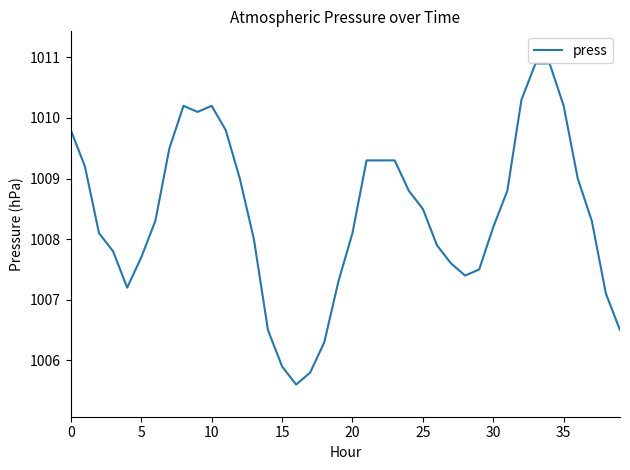

Reading left to right, extract all data points from this chart.

1009.8	1009.2	1008.1	1007.8	1007.2	1007.7	1008.3	1009.5	1010.2	1010.1	1010.2	1009.8	1009.0	1008.0	1006.5	1005.9	1005.6	1005.8	1006.3	1007.3	1008.1	1009.3	1009.3	1009.3	1008.8	1008.5	1007.9	1007.6	1007.4	1007.5	1008.2	1008.8	1010.3	1010.9	1010.9	1010.2	1009.0	1008.3	1007.1	1006.5